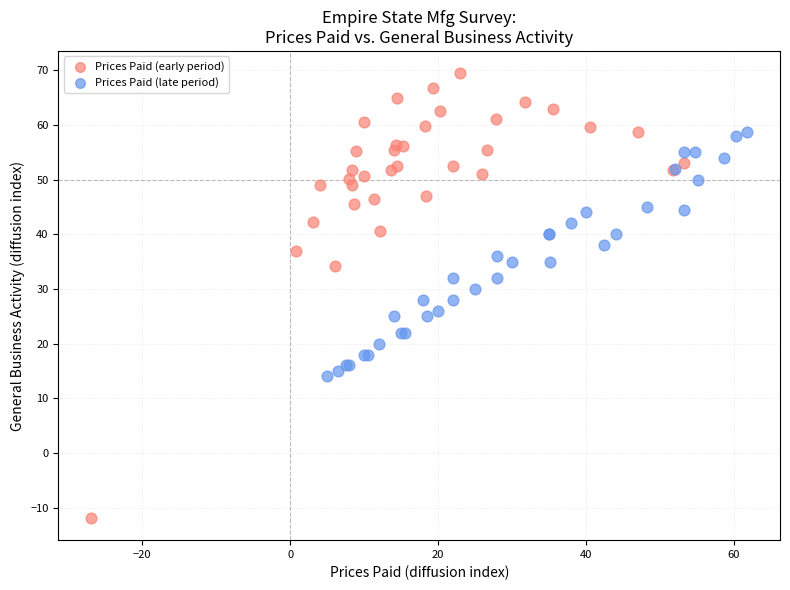

Which series reaches the minimum Y coordinate?

Prices Paid (early period)